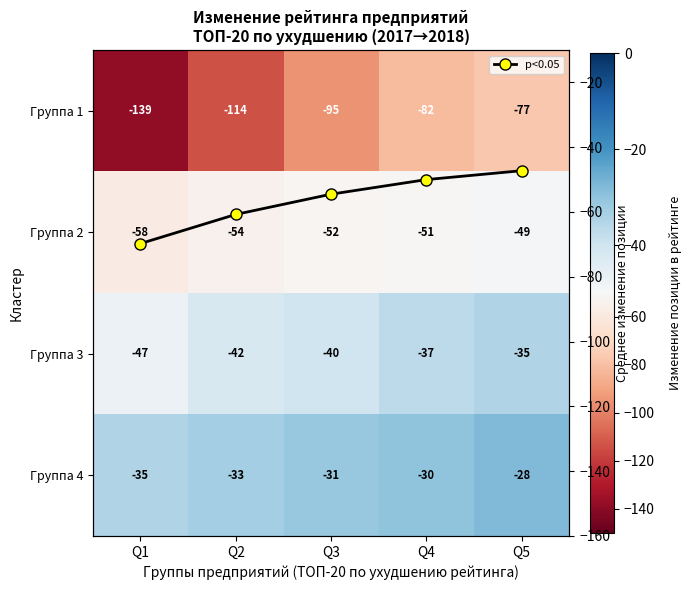

At which label is Группа 3 closest to -41?

Q2